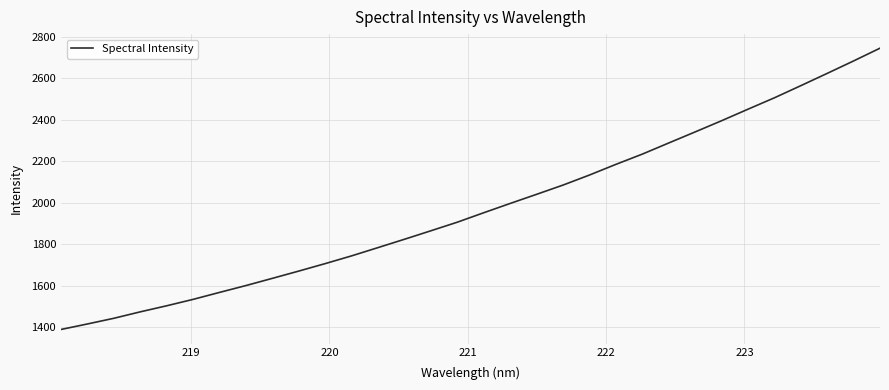

What is the greatest value displayed?

2746.1